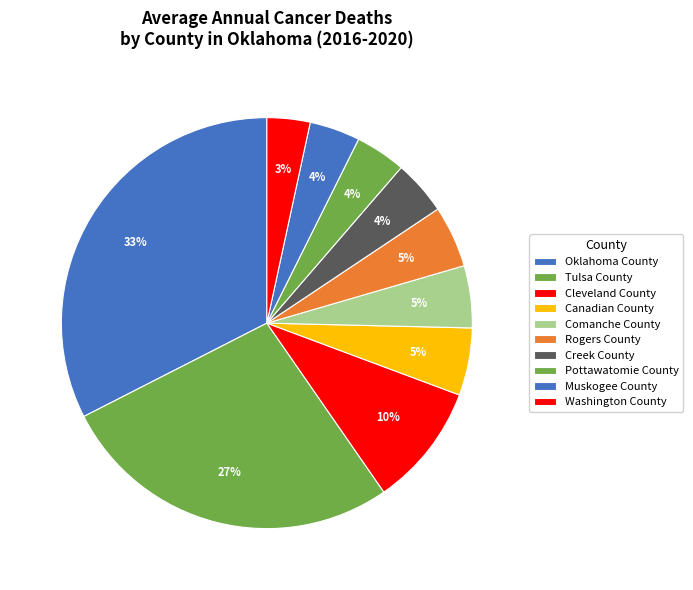

What percentage do Oklahoma County and Washington County together represent?

35.9%